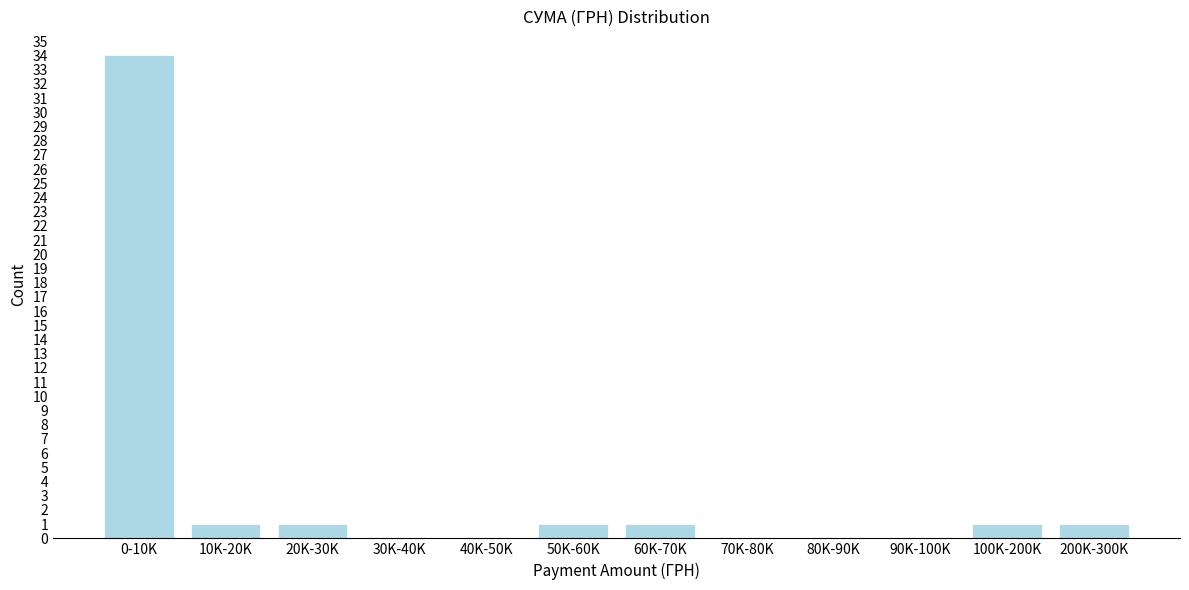

What is the change in value from 0-10K to 90K-100K?

-34